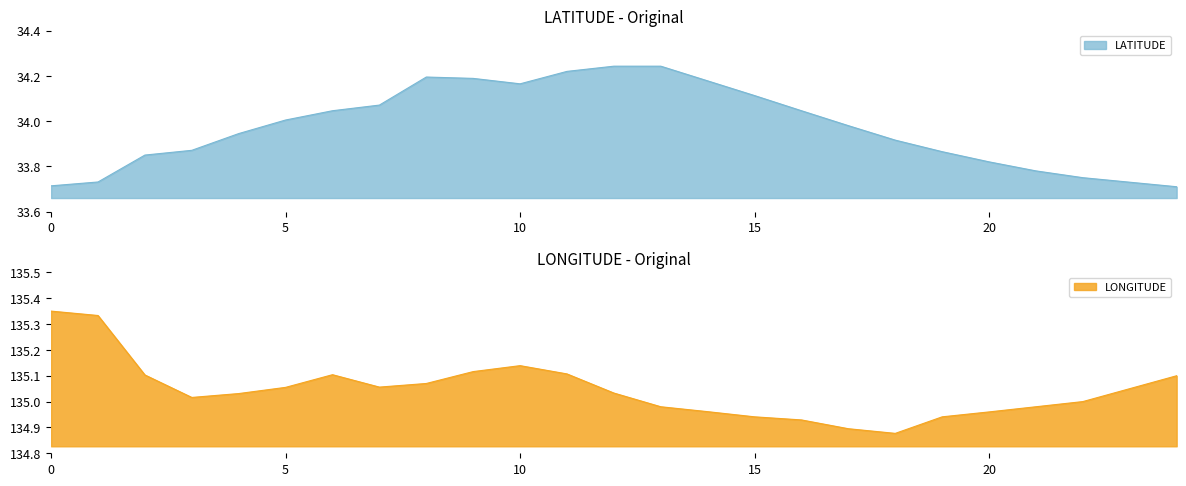

Is the value of LONGITUDE at 21 greater than the value of LATITUDE at 8?

Yes